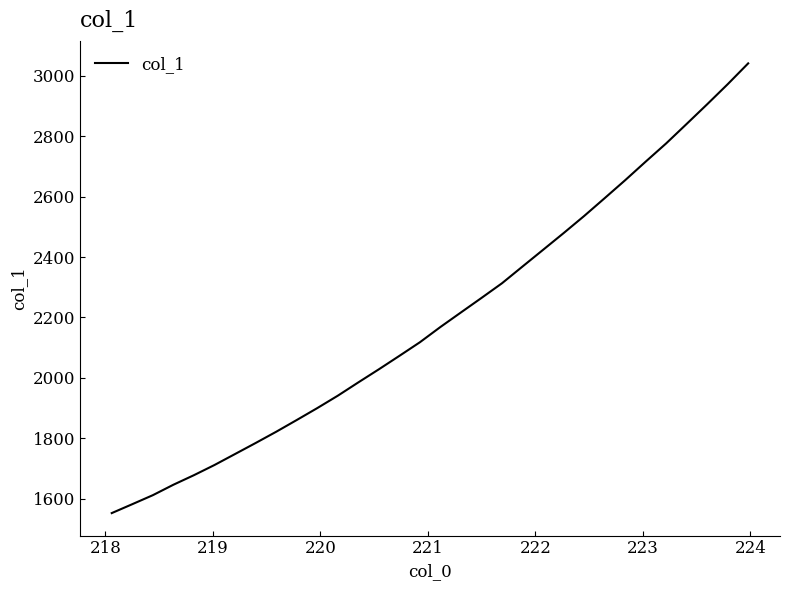

What is the minimum value shown in the chart?

1552.0